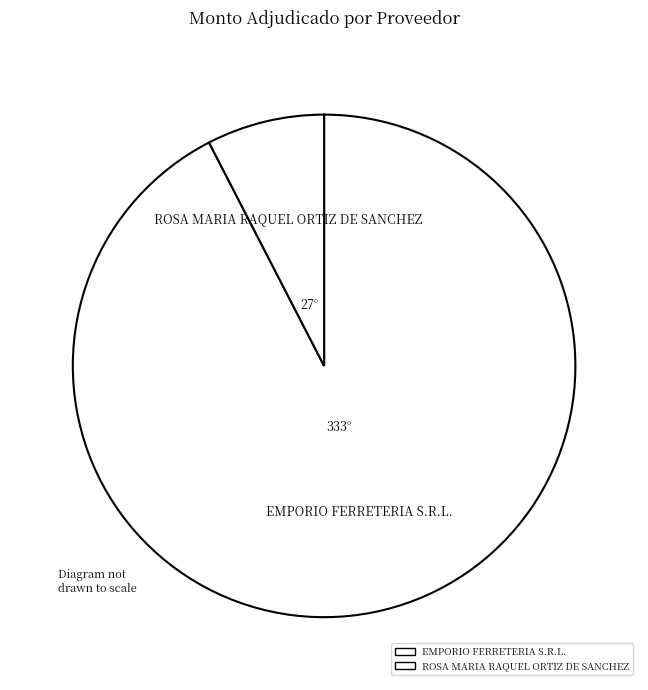

Combined, do ROSA MARIA RAQUEL ORTIZ DE SANCHEZ and EMPORIO FERRETERIA S.R.L. account for over 50%?

Yes